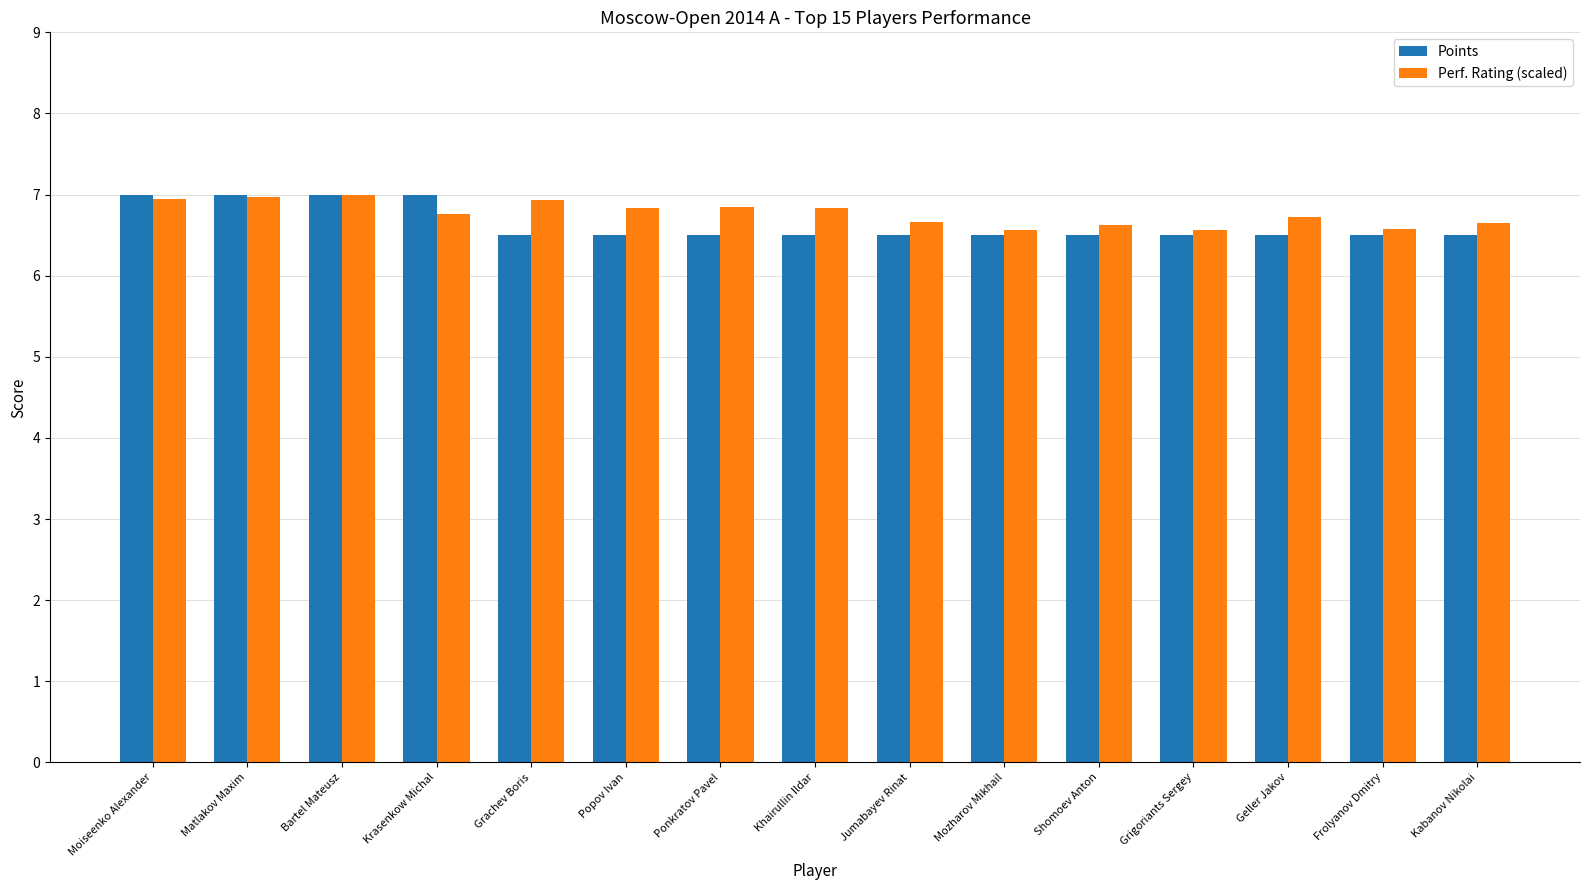

What is the lowest value of the Perf. Rating (scaled) series?

6.6